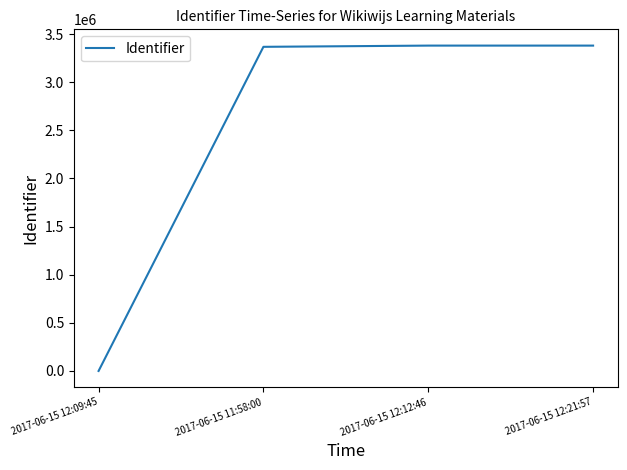

What is the sum of all values?

10126613